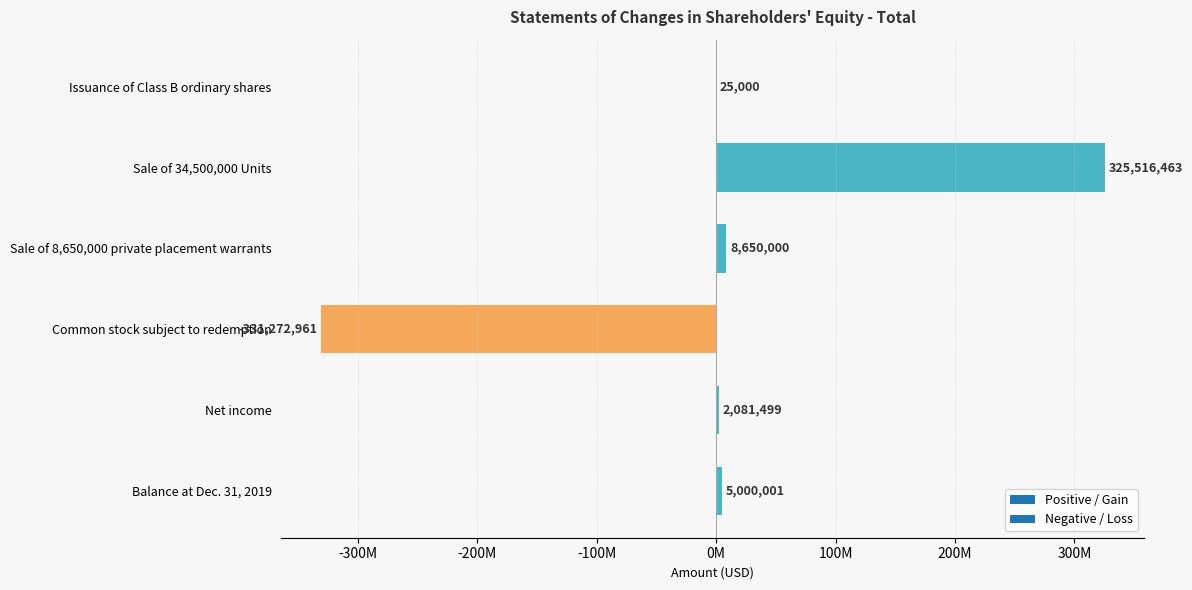

Are the bars horizontal?

Yes